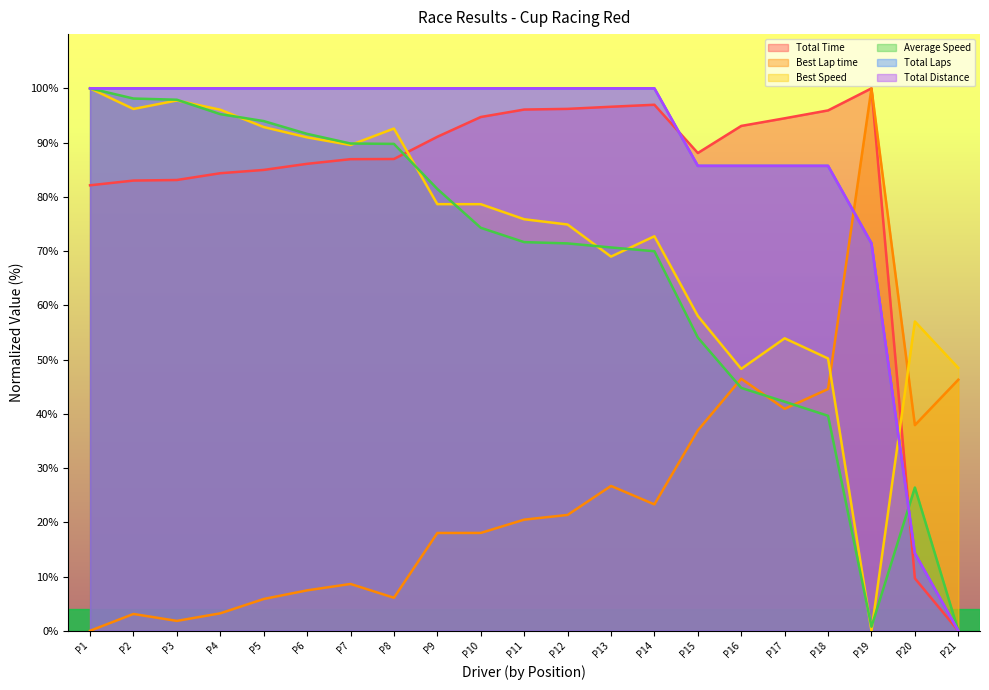

The value of Best Lap time at P2 is 4.3. True or false?

False